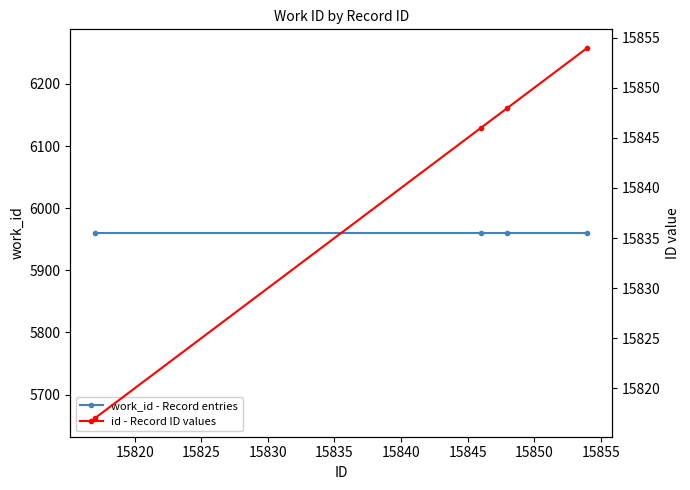

True or false: id - Record ID values and work_id - Record entries intersect in this chart.

False